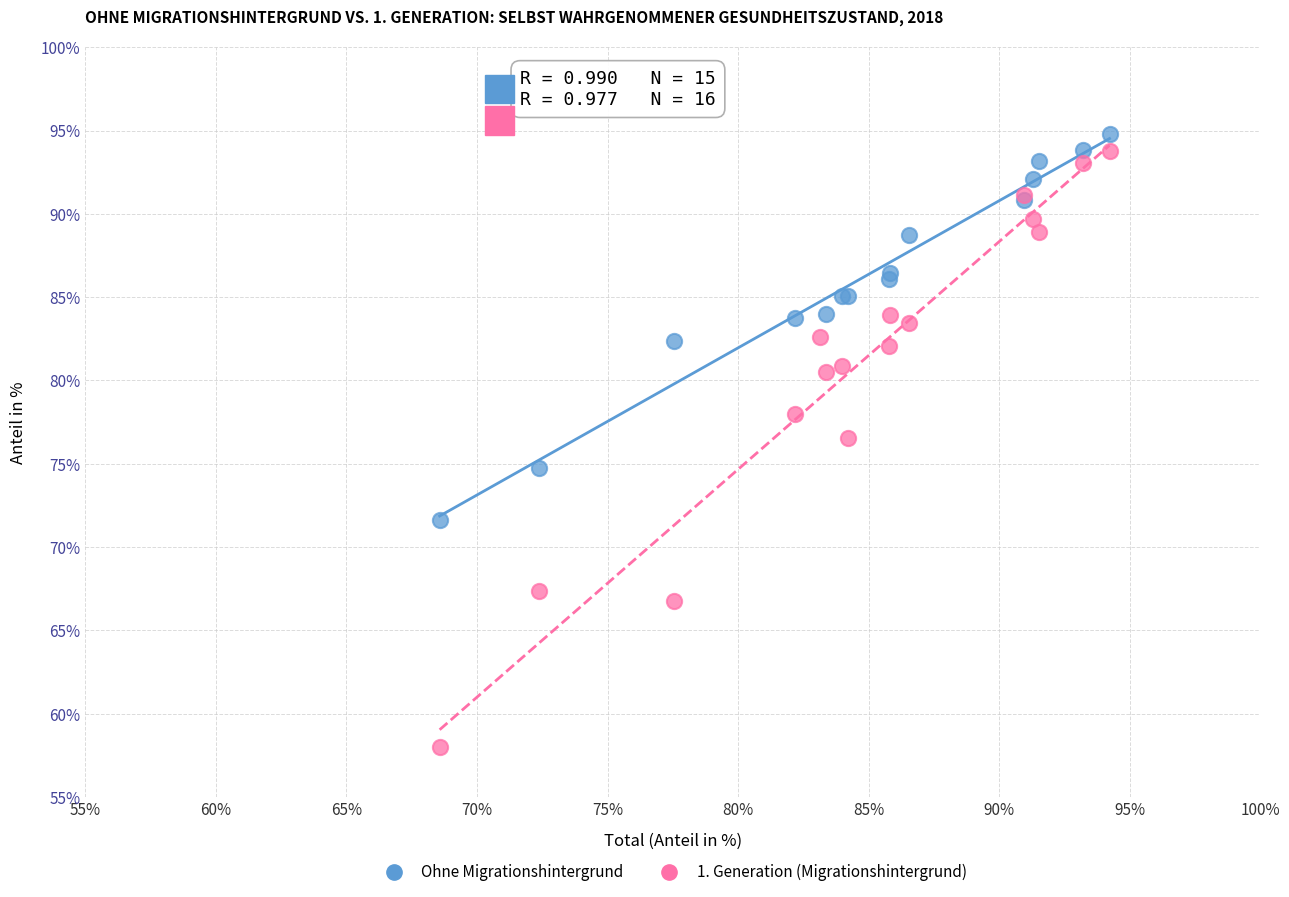

Which series has the largest Y range (max minus min)?

1. Generation (Migrationshintergrund)